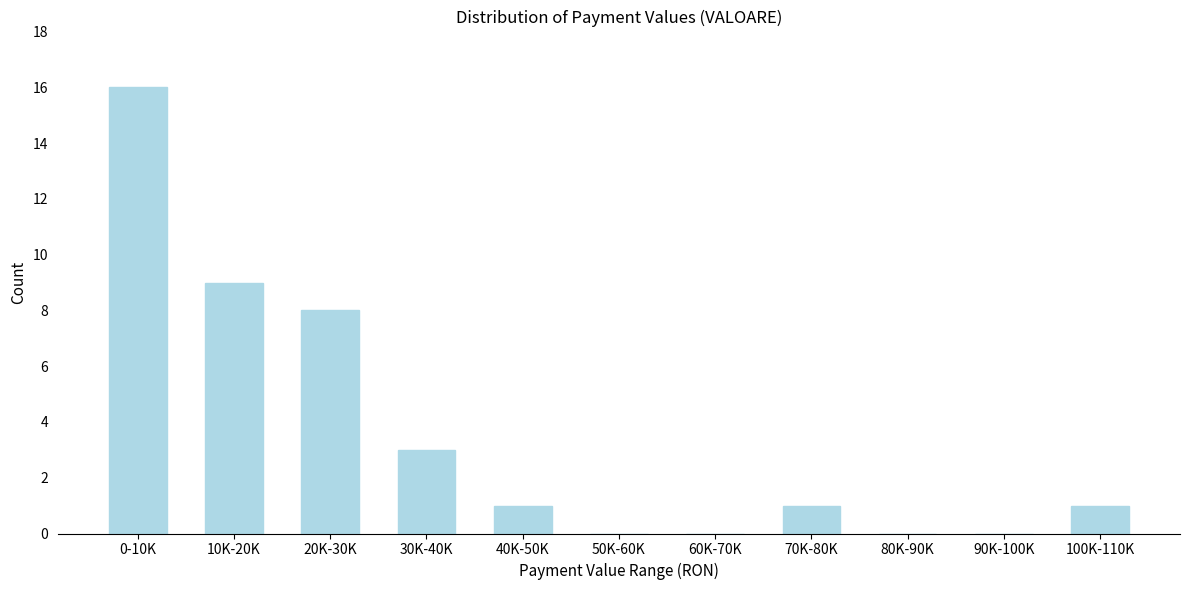

Reading right to left, list all the values displayed in this chart.

100K-110K=1	90K-100K=0	80K-90K=0	70K-80K=1	60K-70K=0	50K-60K=0	40K-50K=1	30K-40K=3	20K-30K=8	10K-20K=9	0-10K=16